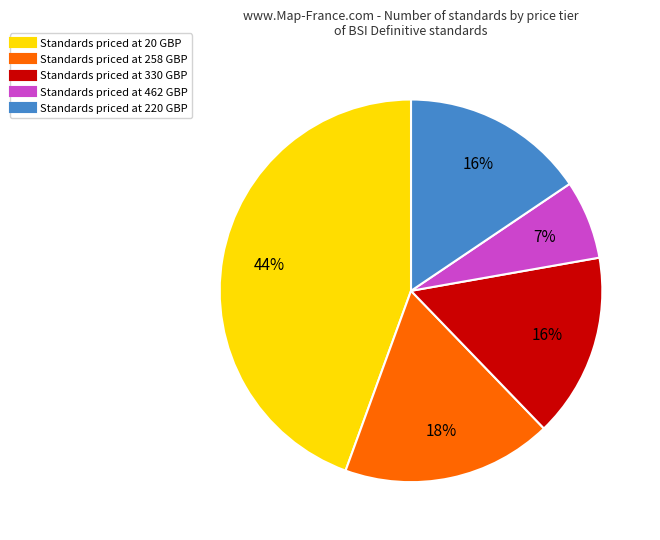

To the nearest percent, what is the average slice percentage?

20%